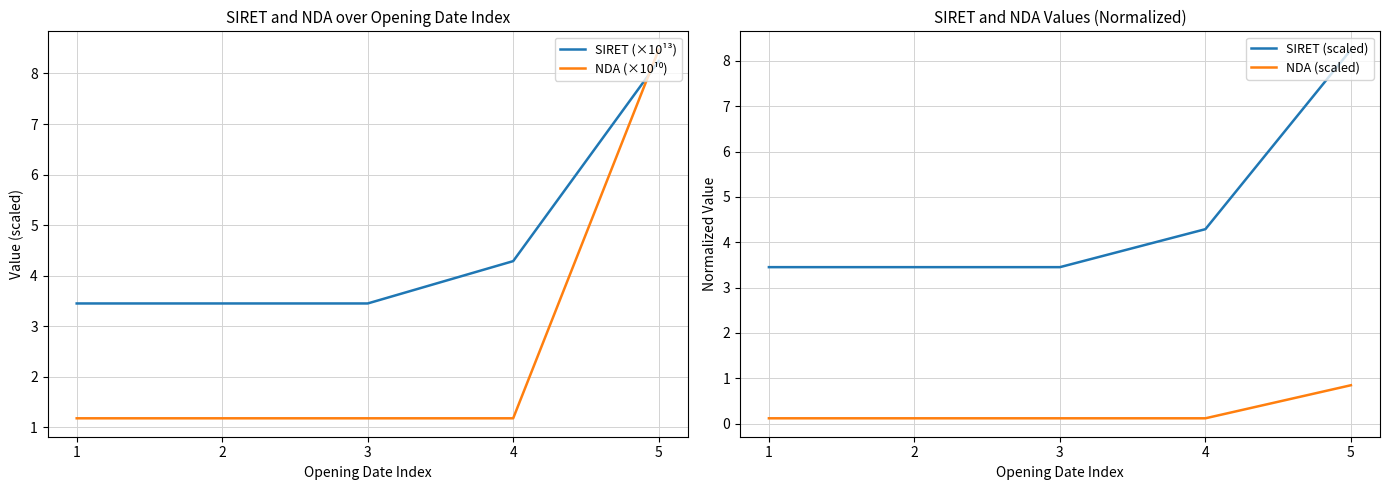

Reading left to right, extract all data points from this chart.

SIRET (×10¹³): 3.5	3.5	3.5	4.3	8.2
NDA (×10¹⁰): 1.2	1.2	1.2	1.2	8.5
SIRET (scaled): 3.5	3.5	3.5	4.3	8.2
NDA (scaled): 0.1	0.1	0.1	0.1	0.8